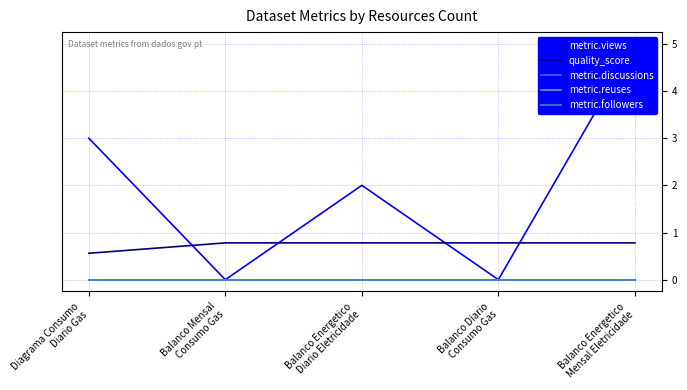

Between Balanco Mensal
Consumo Gas and Balanco Diario
Consumo Gas, which series saw the biggest shift?

metric.views